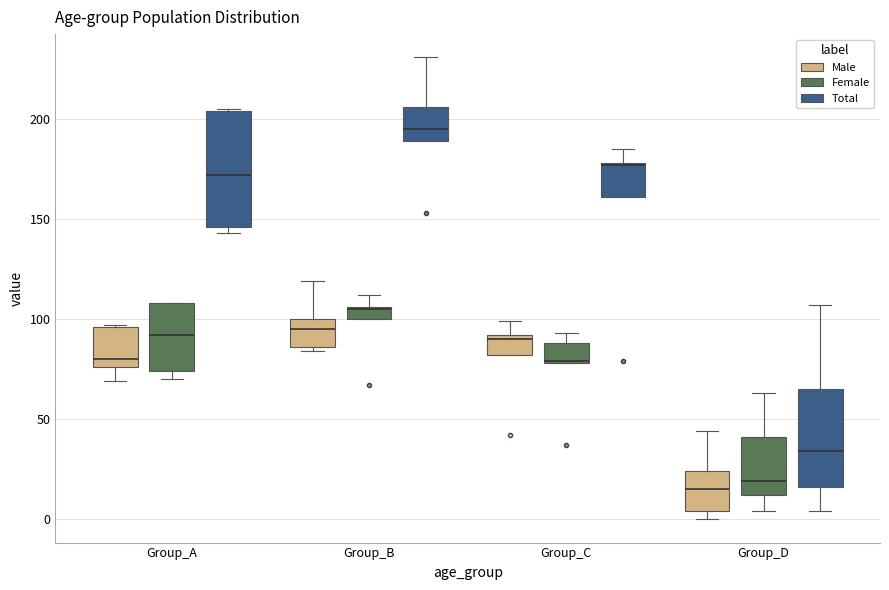

Where is the upper edge of the box for Group_D (Female) on the y-axis? The values are not printed on the chart, so give them approximately, as read against the axis.

40